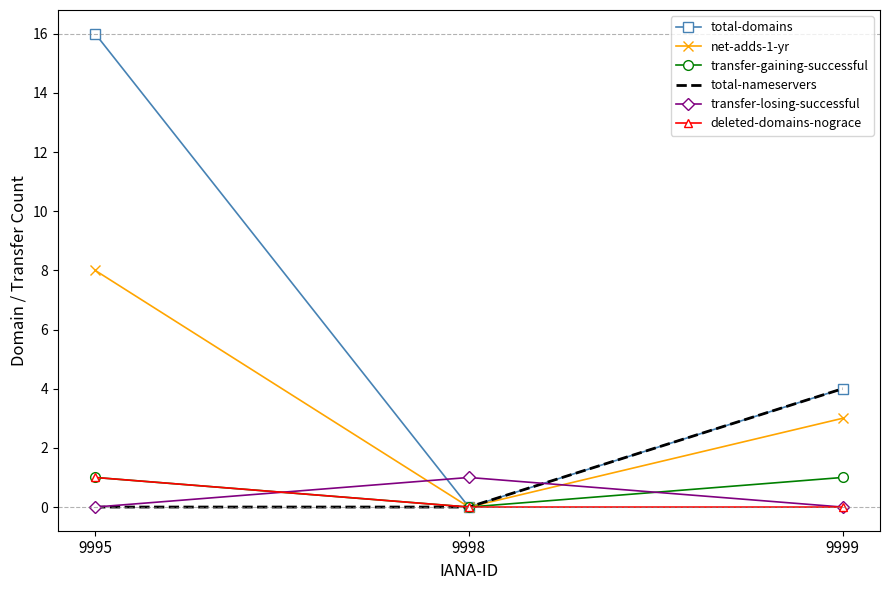

At which category is the sum across all series the highest?

9995